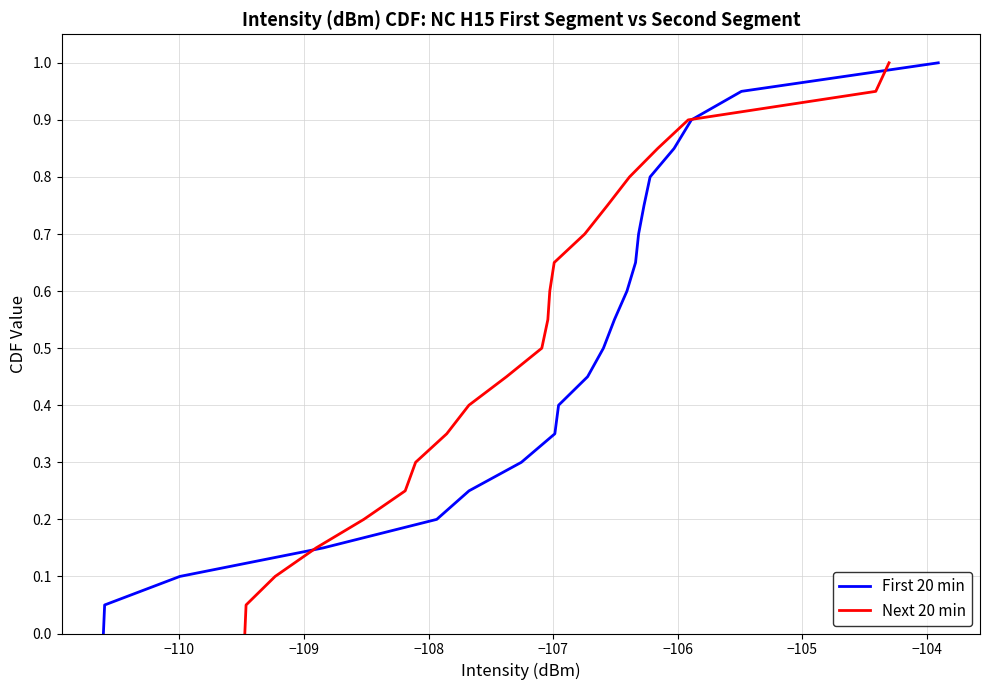

True or false: First 20 min has more than 1 points higher than both neighbors.

False